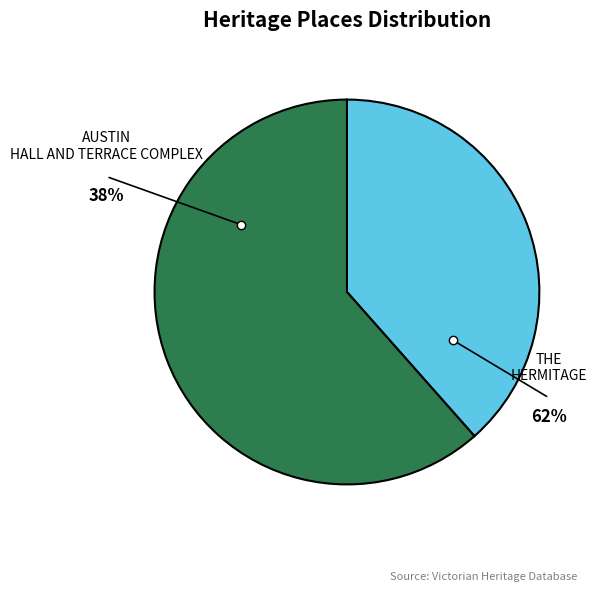

How much of the chart is everything except THE HERMITAGE?

38.5%